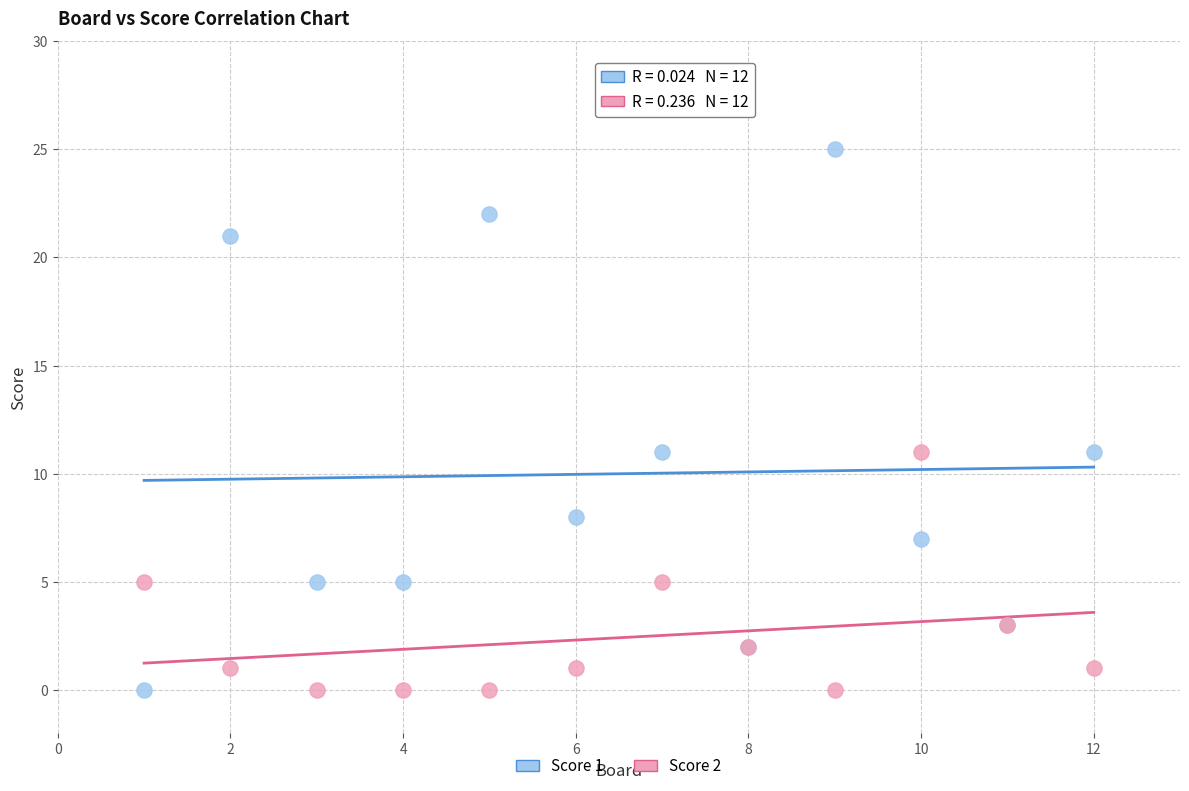

Which series reaches the maximum Y coordinate?

Score 1